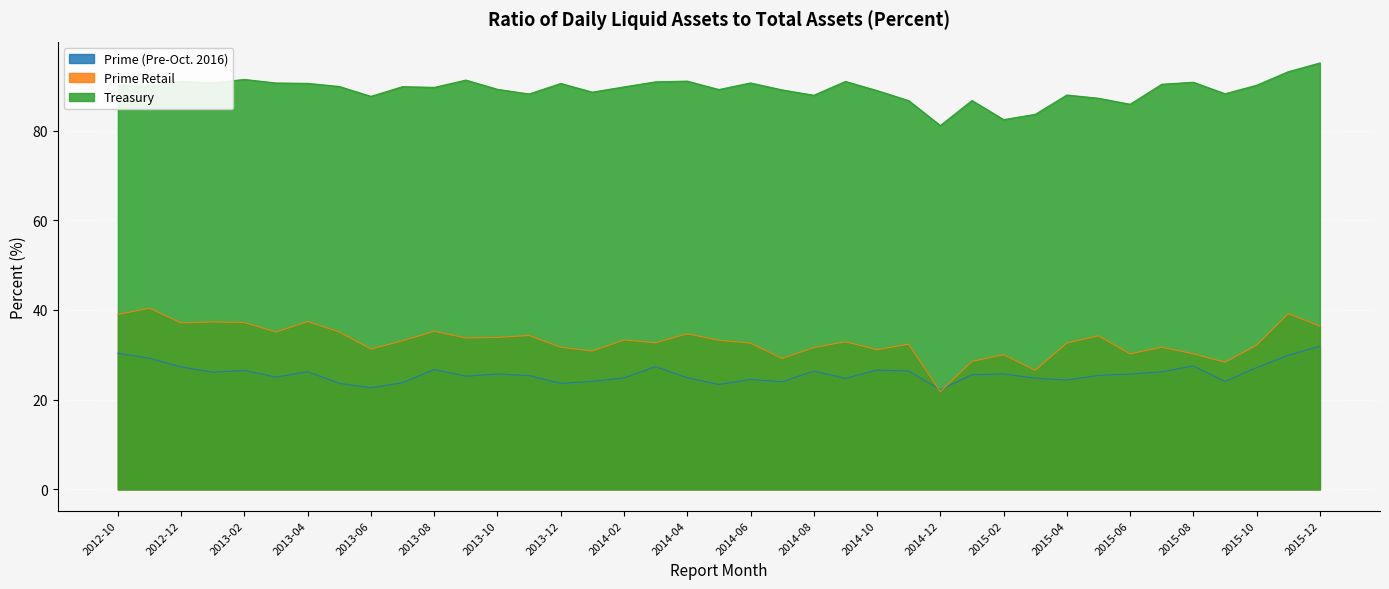

How many lines are shown in the chart?

3